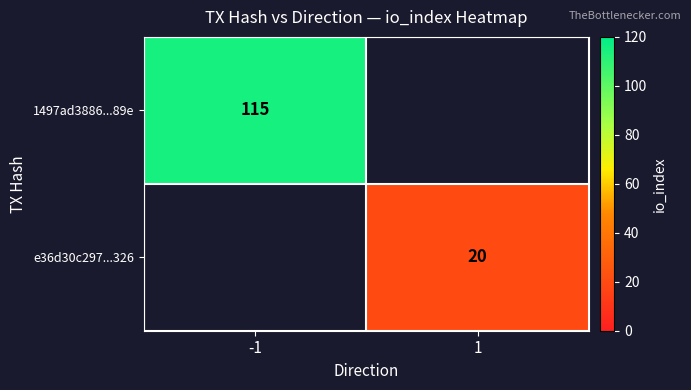

The e36d30c297...326 series shows 20 at 1. True or false?

True